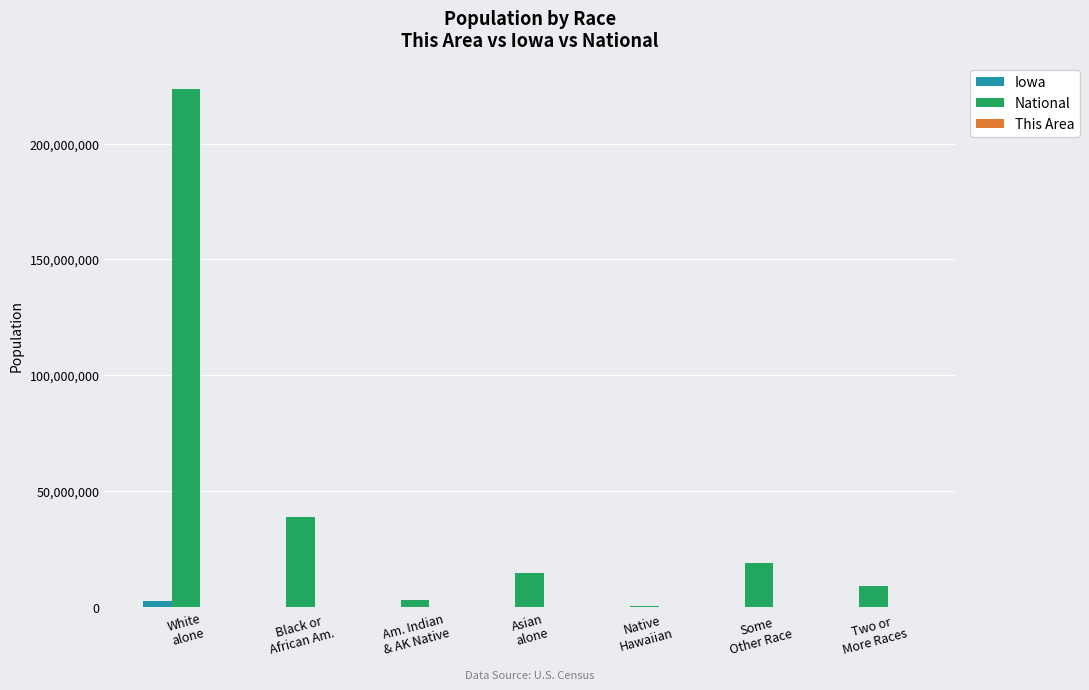

What is the highest value of the National series?

223553265